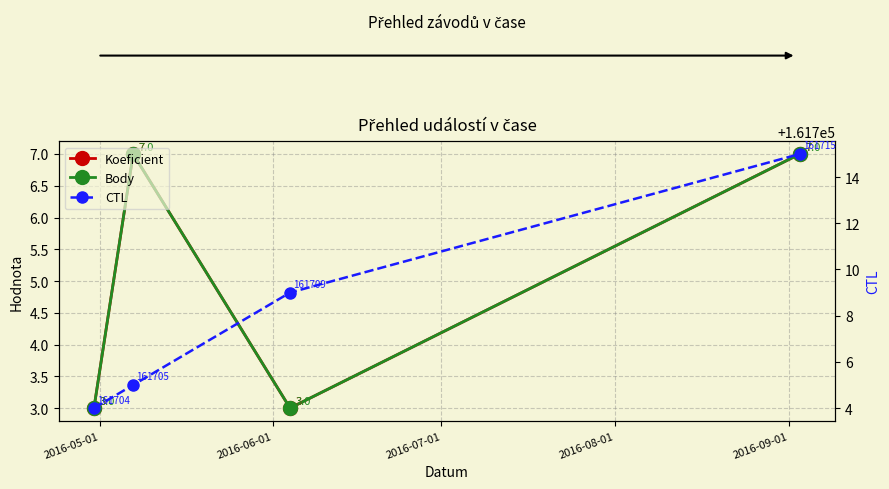

How many series are shown in this chart?

3